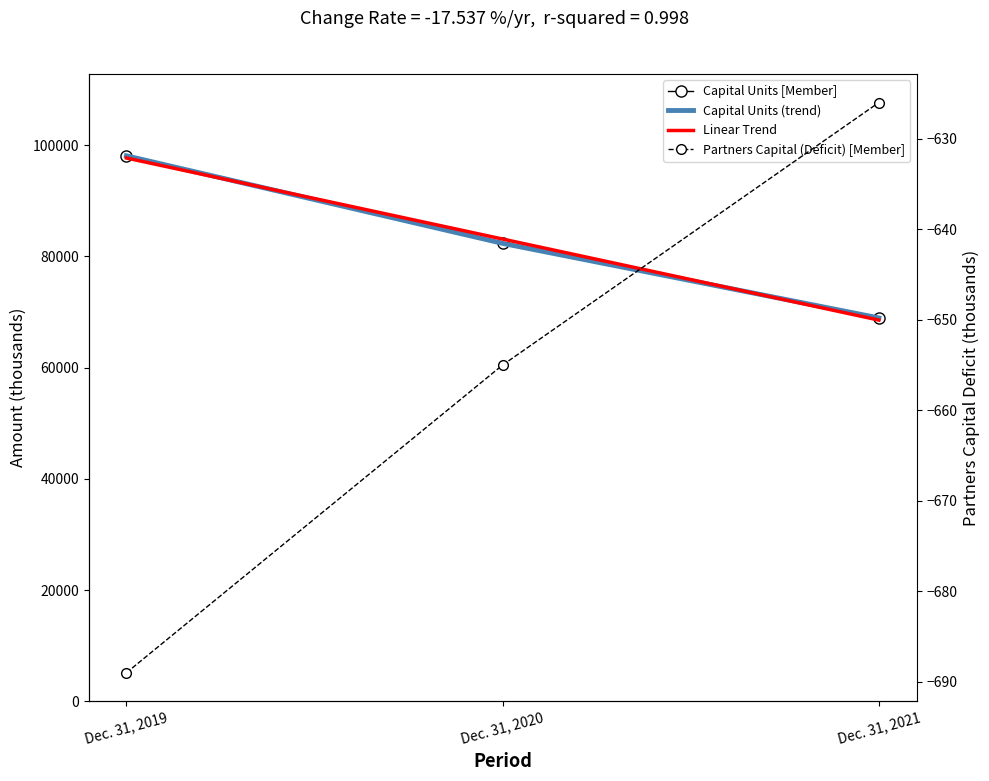

What is the difference between the Capital Units [Member] values at Dec. 31, 2021 and Dec. 31, 2020?

13407